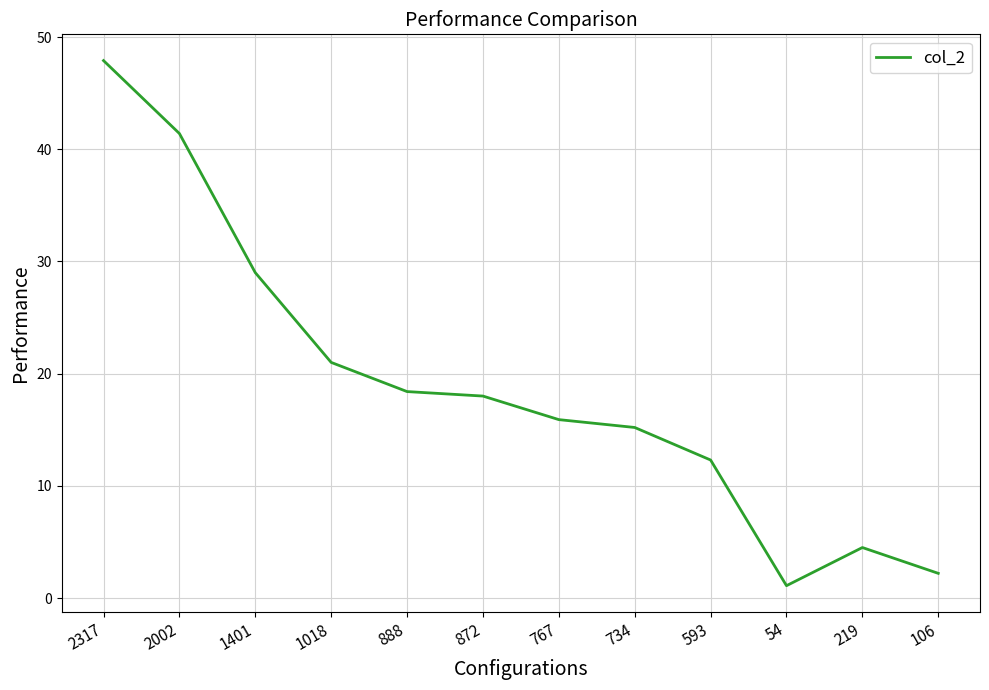

Reading right to left, extract all data points from this chart.

2.2	4.5	1.1	12.3	15.2	15.9	18.0	18.4	21.0	29.0	41.4	47.9